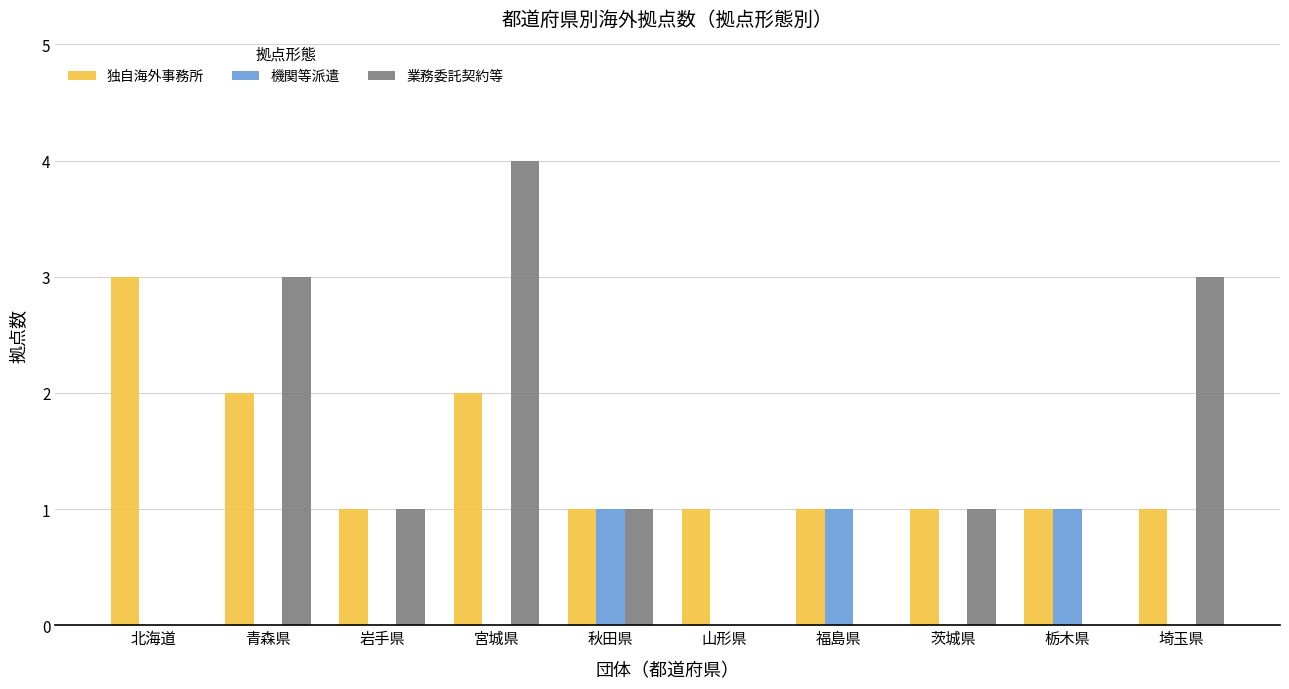

What is the sum of all 独自海外事務所 values?

14